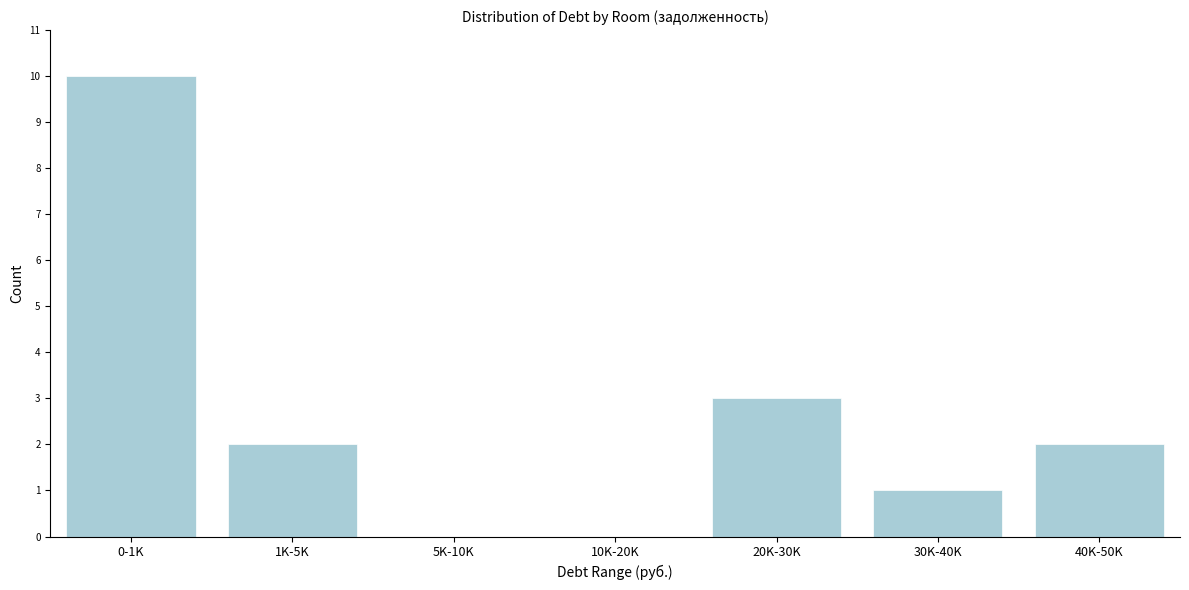

Reading left to right, transcribe all the data shown in this chart.

0-1K=10	1K-5K=2	5K-10K=0	10K-20K=0	20K-30K=3	30K-40K=1	40K-50K=2